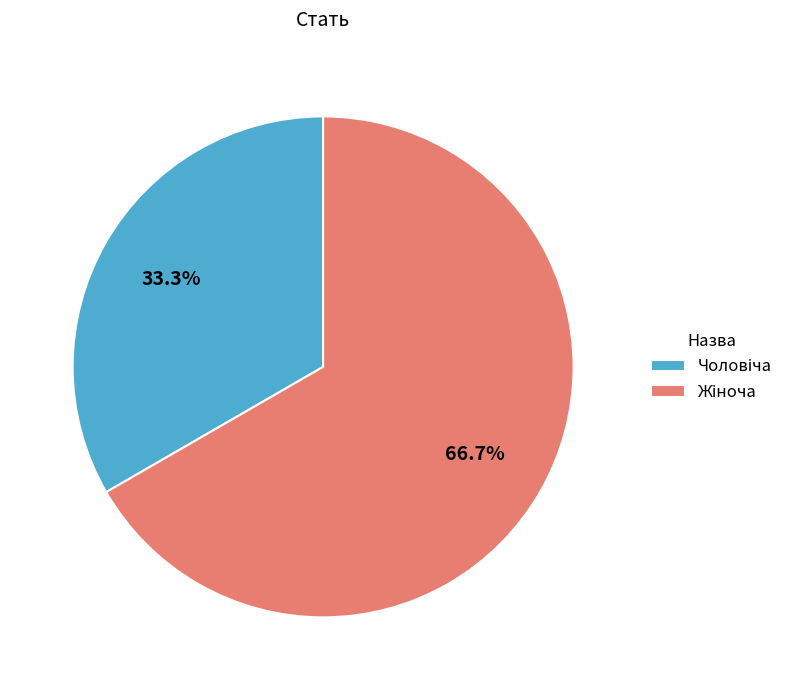

Does any single category account for the majority?

Yes